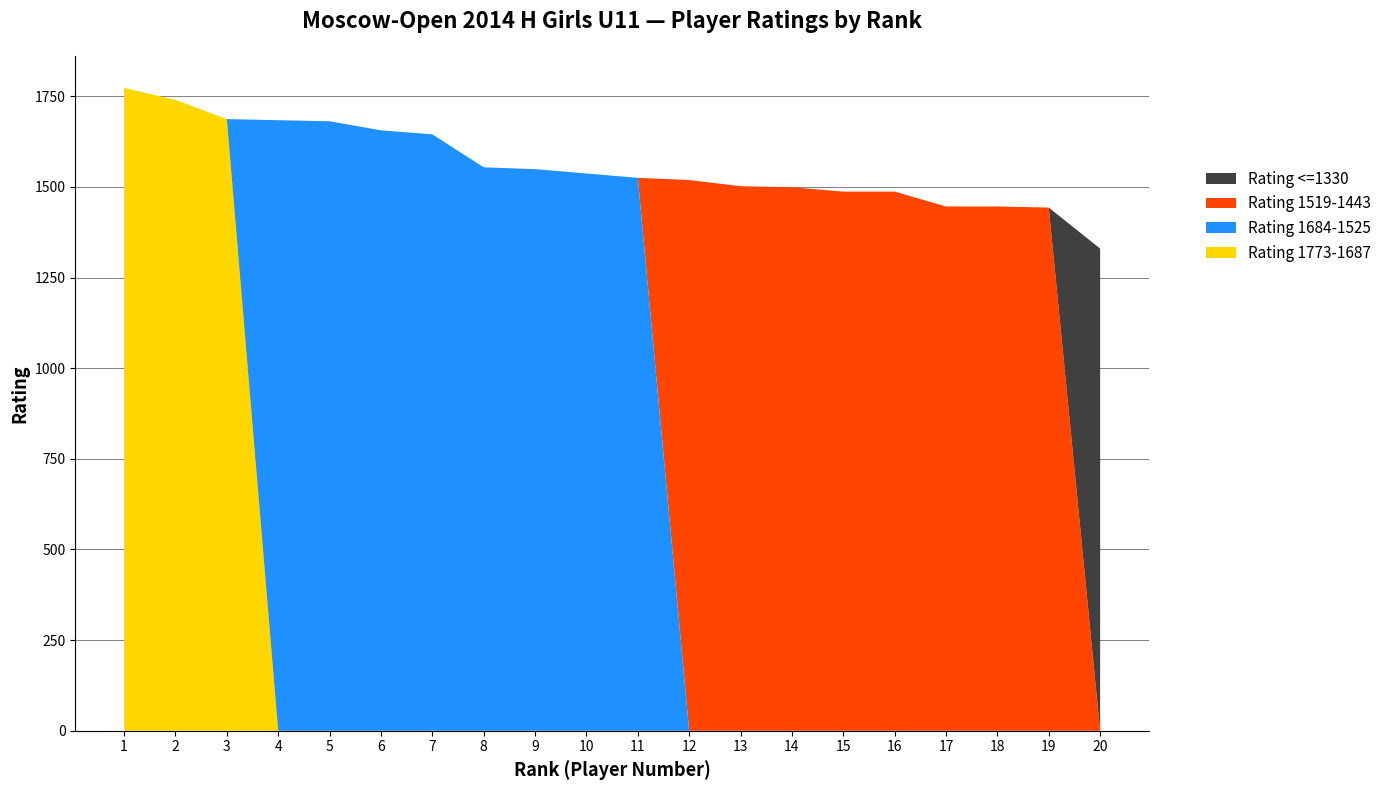

Reading left to right, what are all the values shown in this chart?

Rating 1773-1687: 1773	1740	1687	0	0	0	0	0	0	0	0	0	0	0	0	0	0	0	0	0
Rating 1684-1525: 0	0	0	1684	1681	1656	1645	1554	1549	1537	1525	0	0	0	0	0	0	0	0	0
Rating 1519-1443: 0	0	0	0	0	0	0	0	0	0	0	1519	1502	1499	1487	1487	1446	1446	1443	0
Rating <=1330: 0	0	0	0	0	0	0	0	0	0	0	0	0	0	0	0	0	0	0	1330